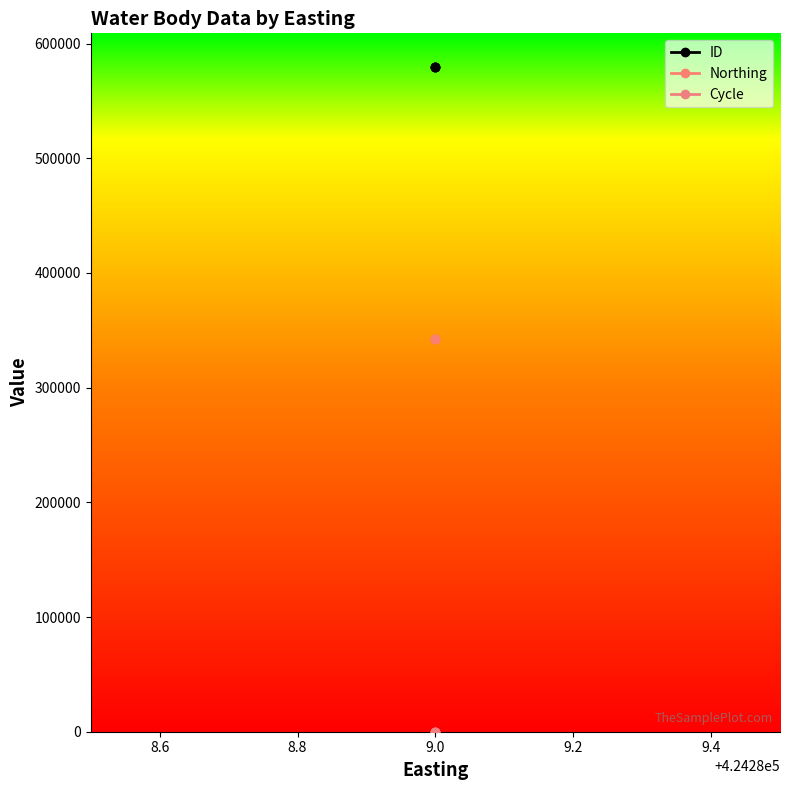

Rank the series by their maximum value, from lowest to highest.

Cycle, Northing, ID